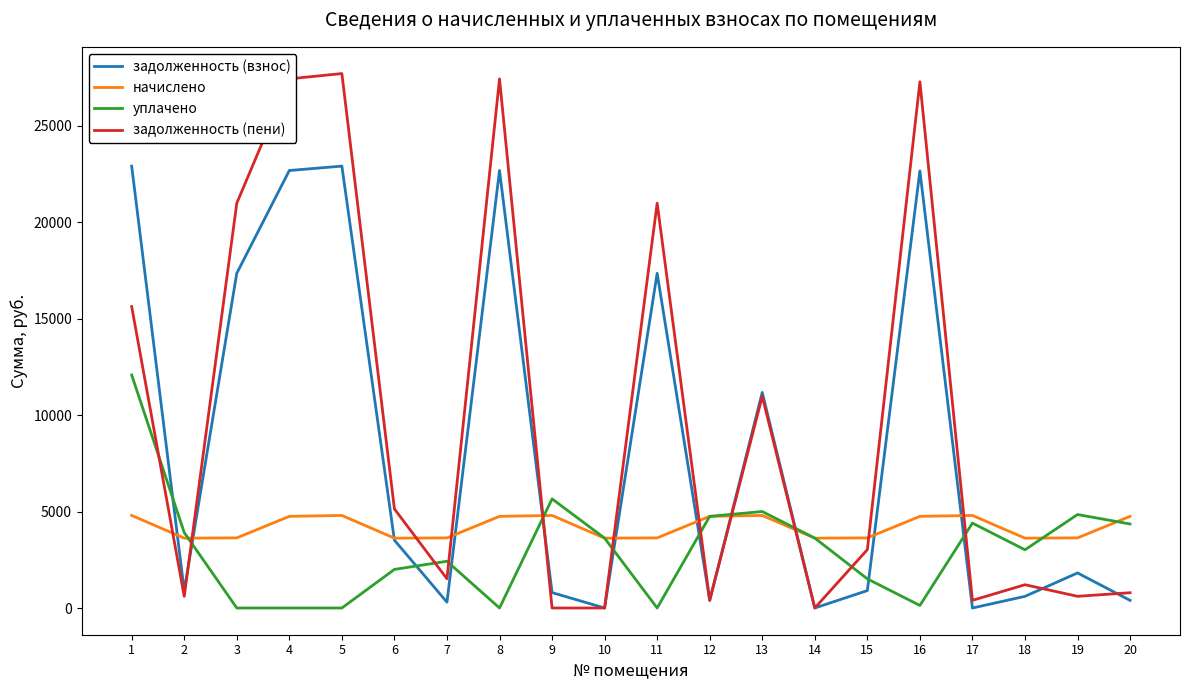

Is the value of начислено at 12 greater than the value of задолженность (взнос) at 13?

No